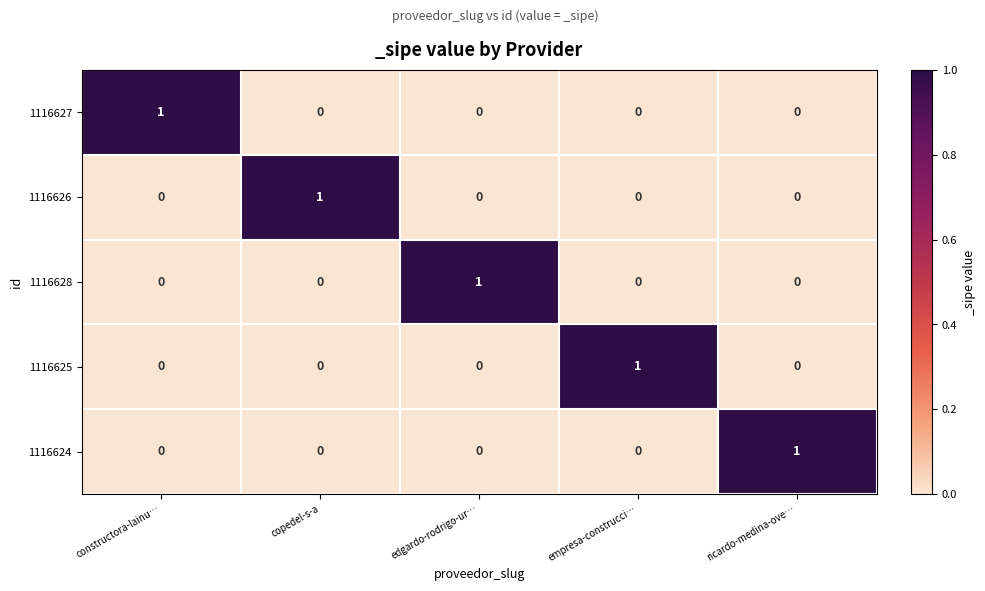

The value of 1116627 at constructora-lainu… is 1. True or false?

True